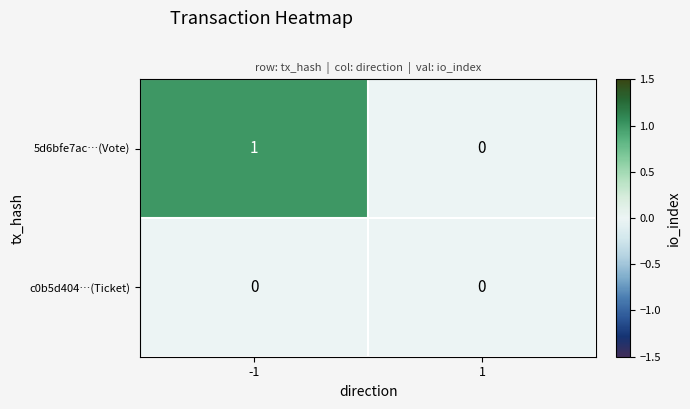

Which category has the highest value across all series?

-1